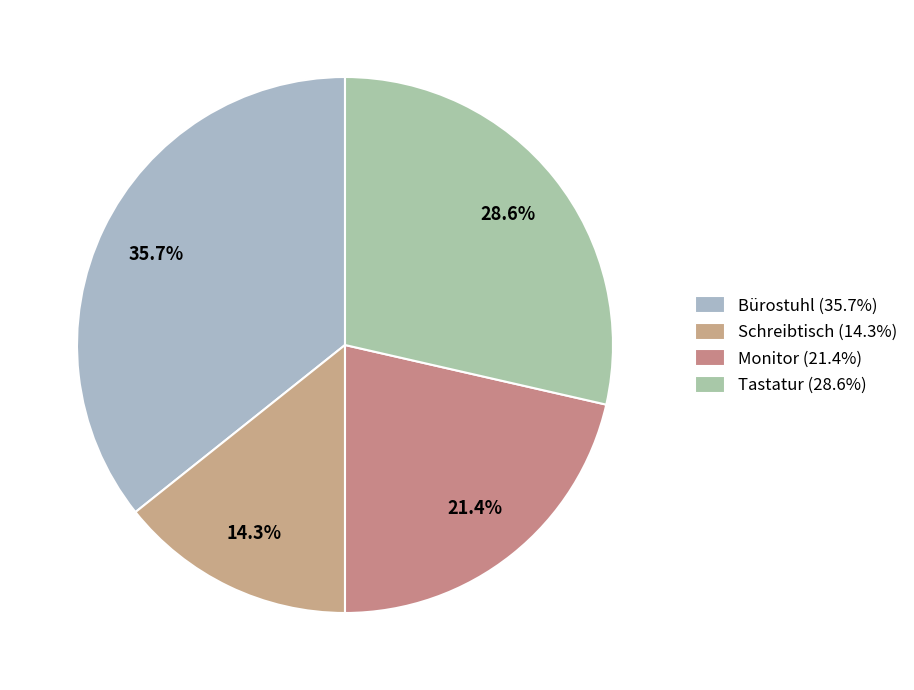

What is the smallest slice in the pie chart?

Schreibtisch